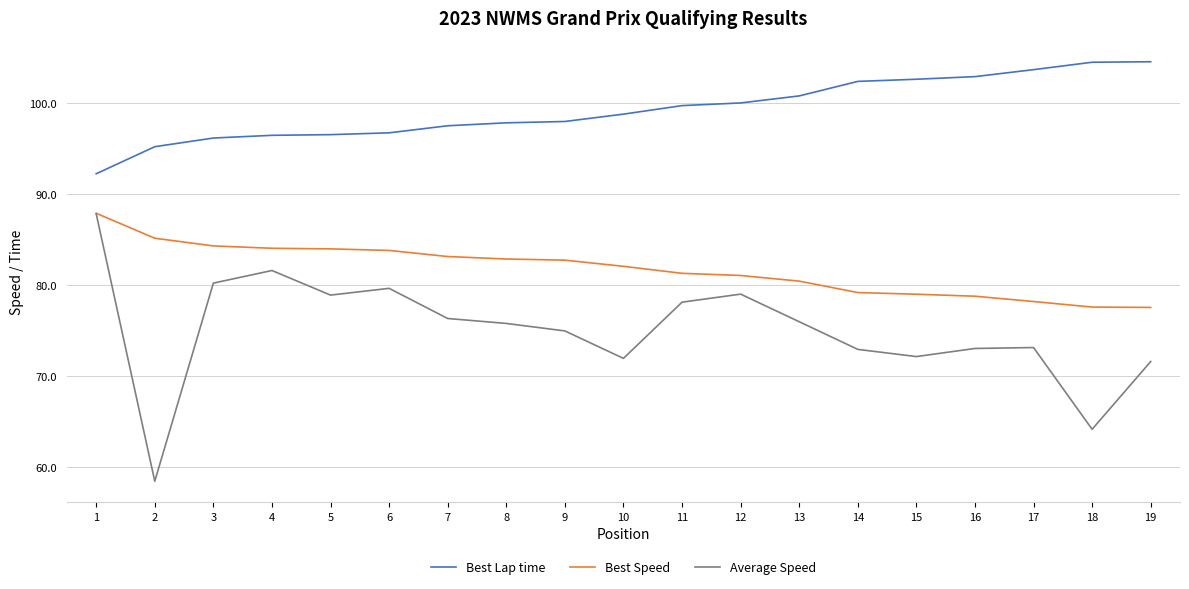

What is the smallest value displayed?

58.4